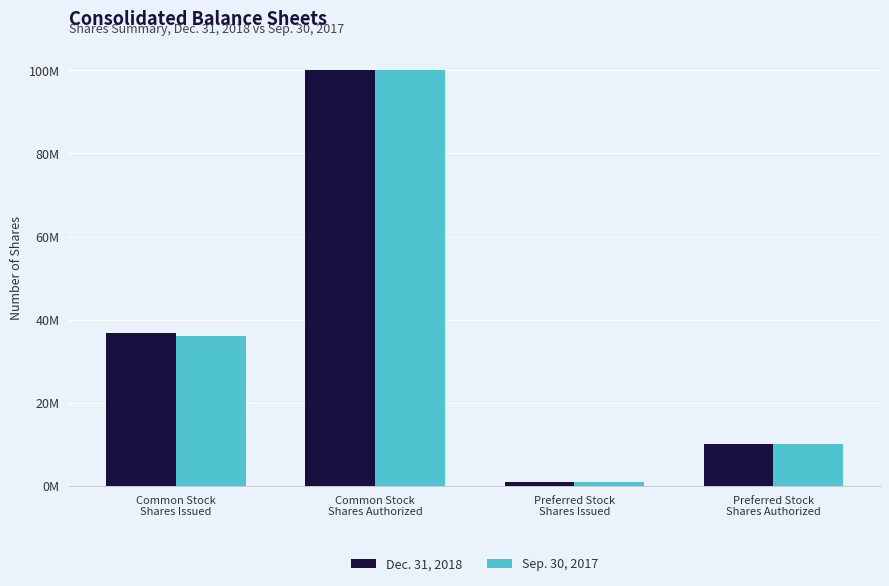

What is the approximate value of Dec. 31, 2018 at Preferred Stock
Shares Authorized, to the nearest 50?

10000000